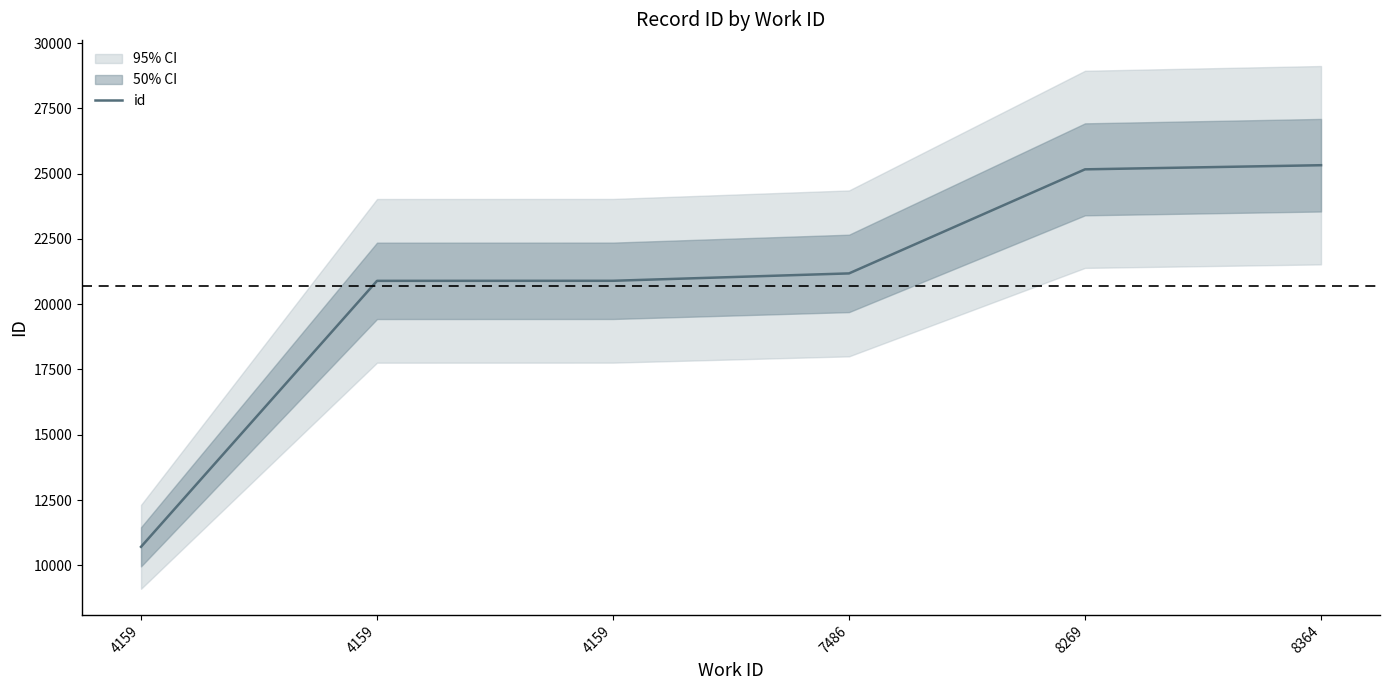

List the labels in order of value, largest first.

8364, 8269, 7486, 4159, 4159, 4159